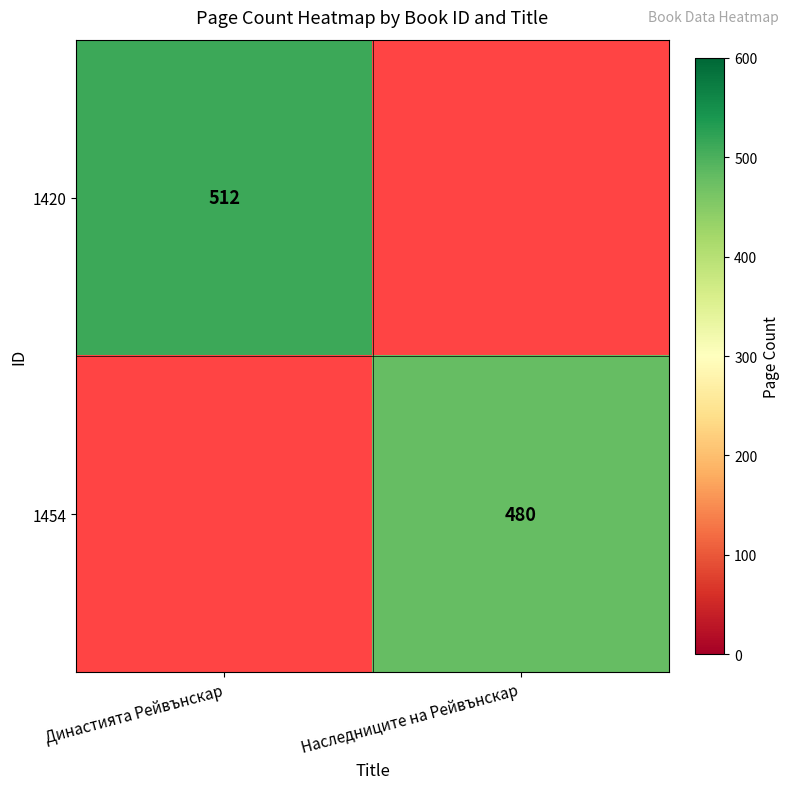

Is it true that 1420 equals 841 at Династията Рейвънскар?

False